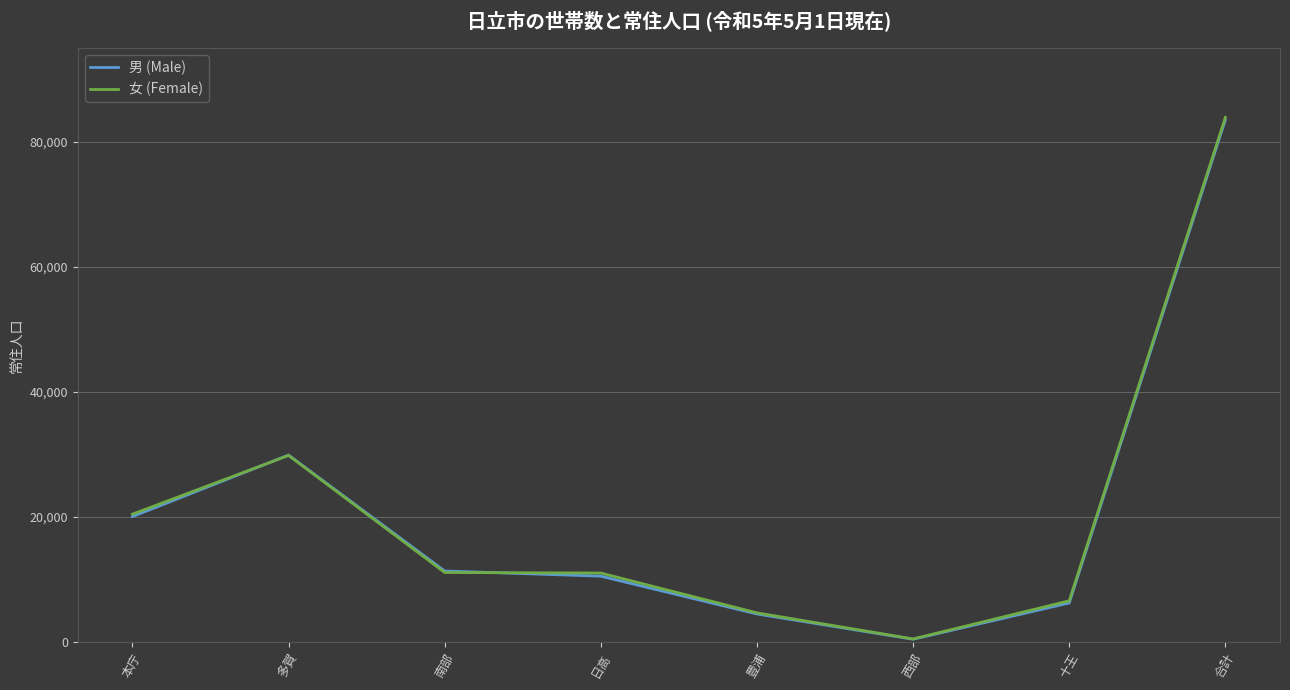

Between which two adjacent categories do 男 (Male) and 女 (Female) first intersect?

本庁 and 多賀